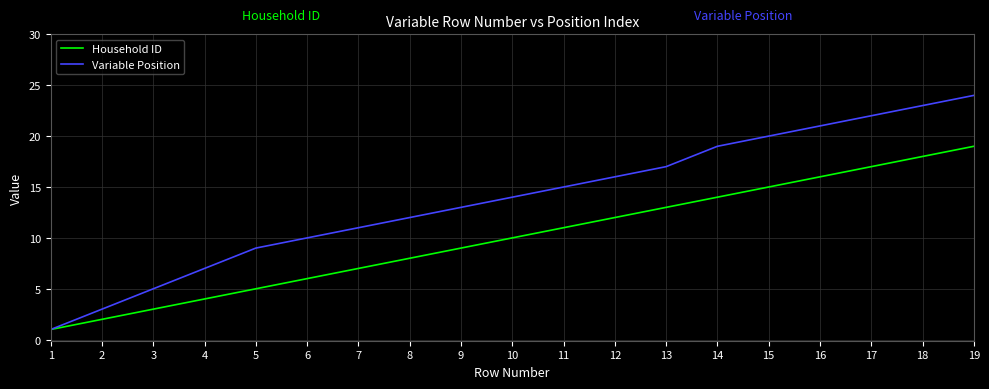

What is the average value of the Variable Position series?

14